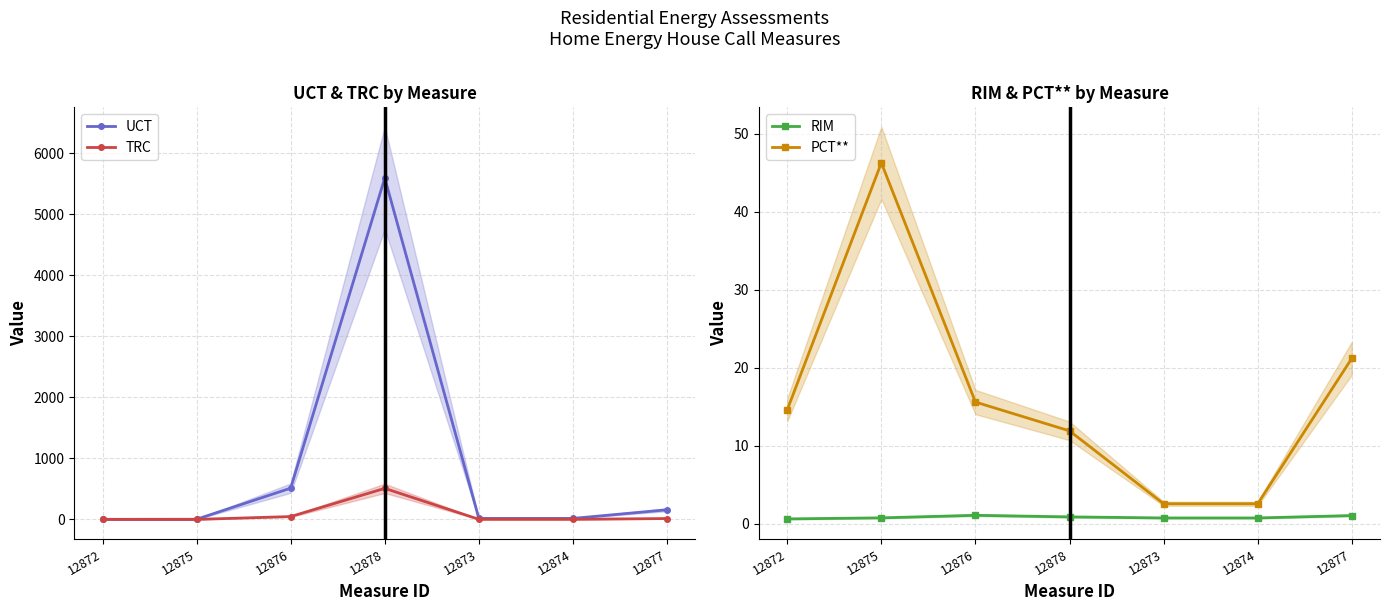

What is the label of the 3rd point from the right?

12873